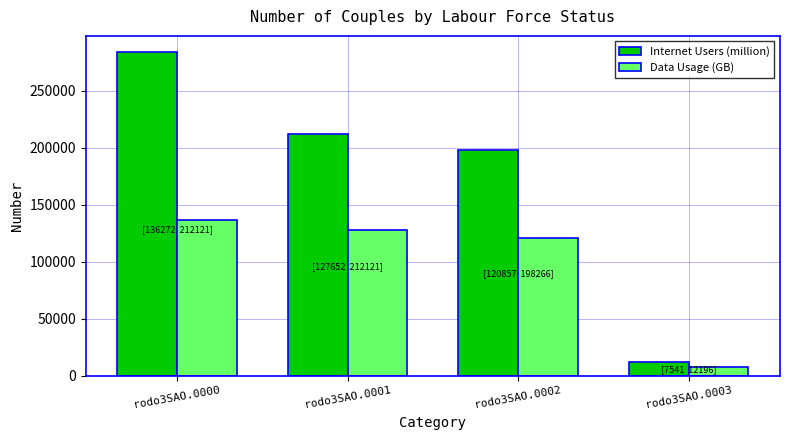

What is the sum of the Internet Users (million) values at rodo3SAO.0001 and rodo3SAO.0002?

410387